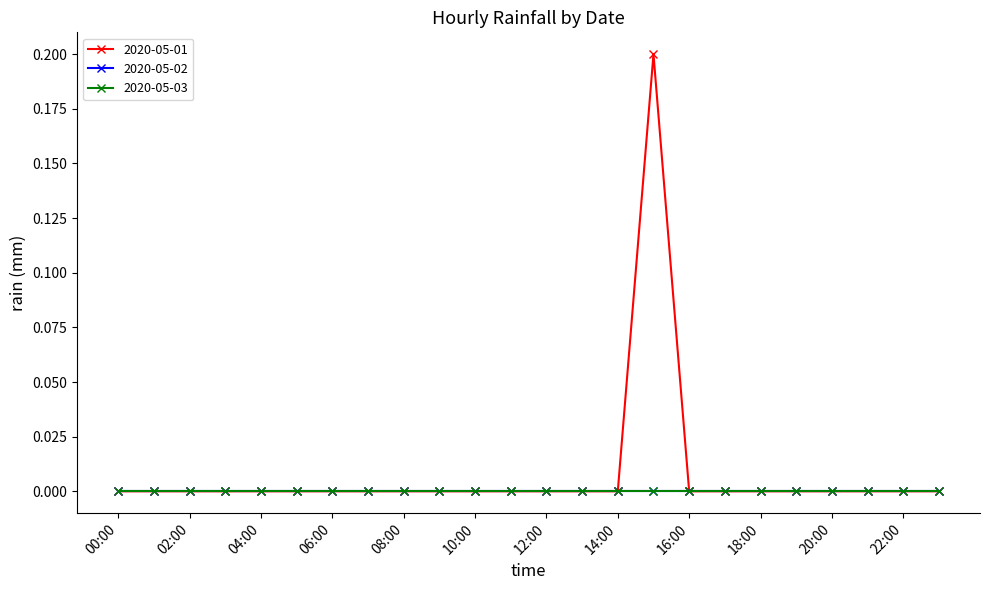

Is this an area chart (filled region under the line)?

No